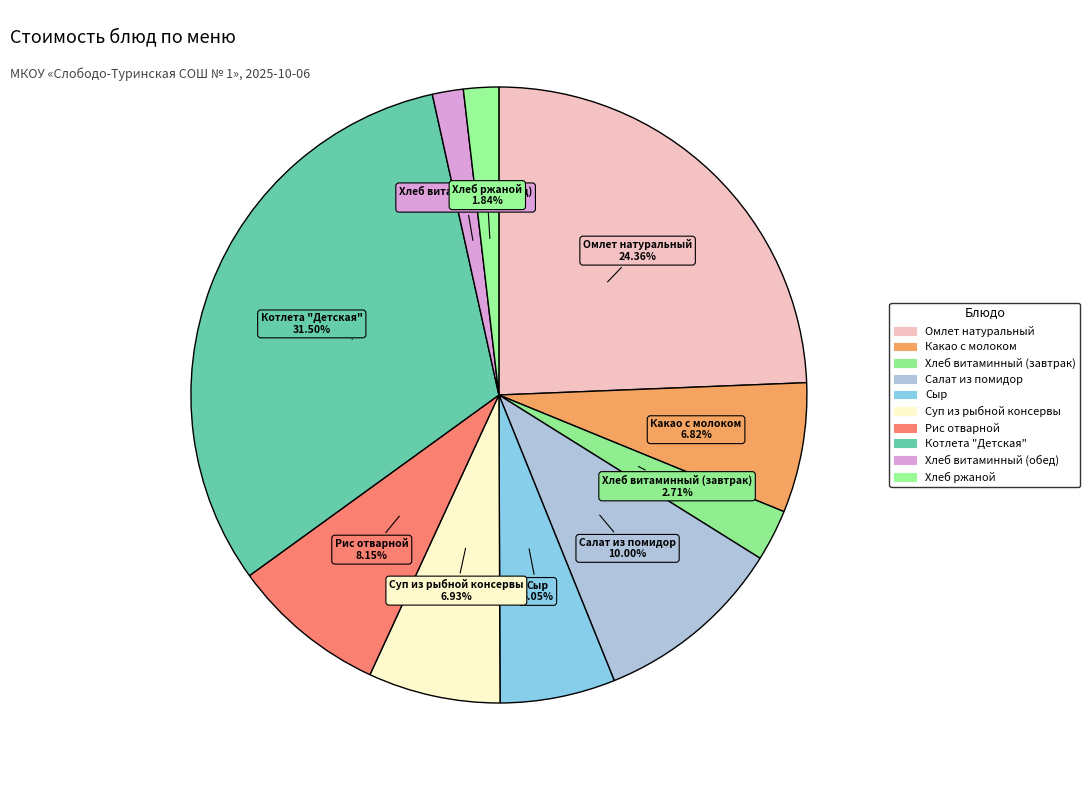

What percentage is the Салат из помидор slice, to the nearest percent?

10%